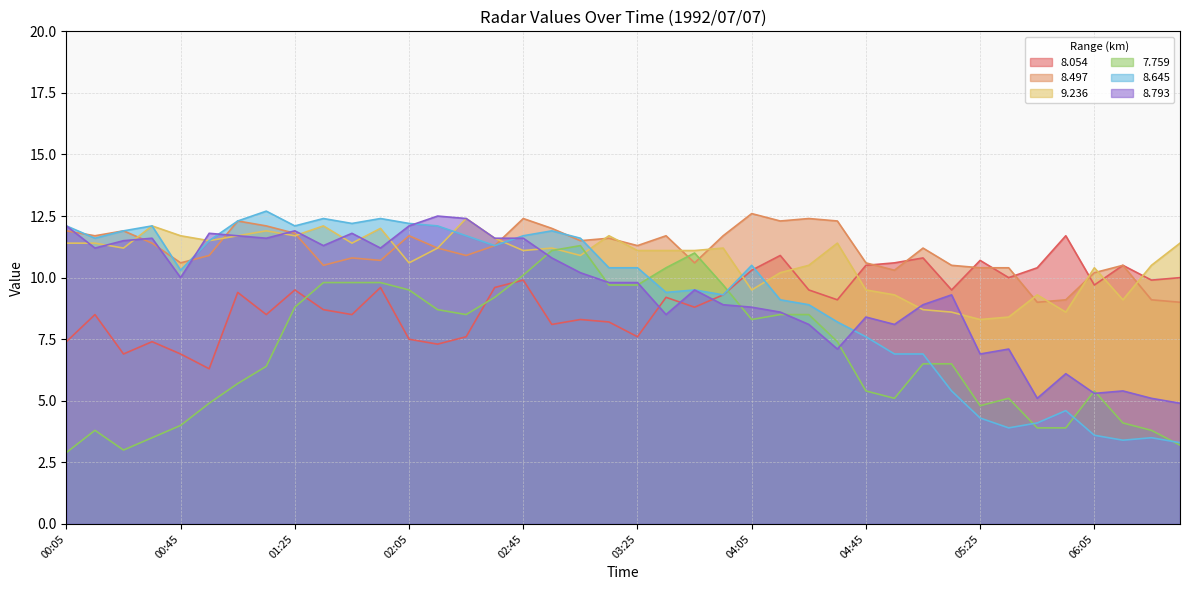

True or false: 7.759 has a value of 4.5 at 00:05.

False